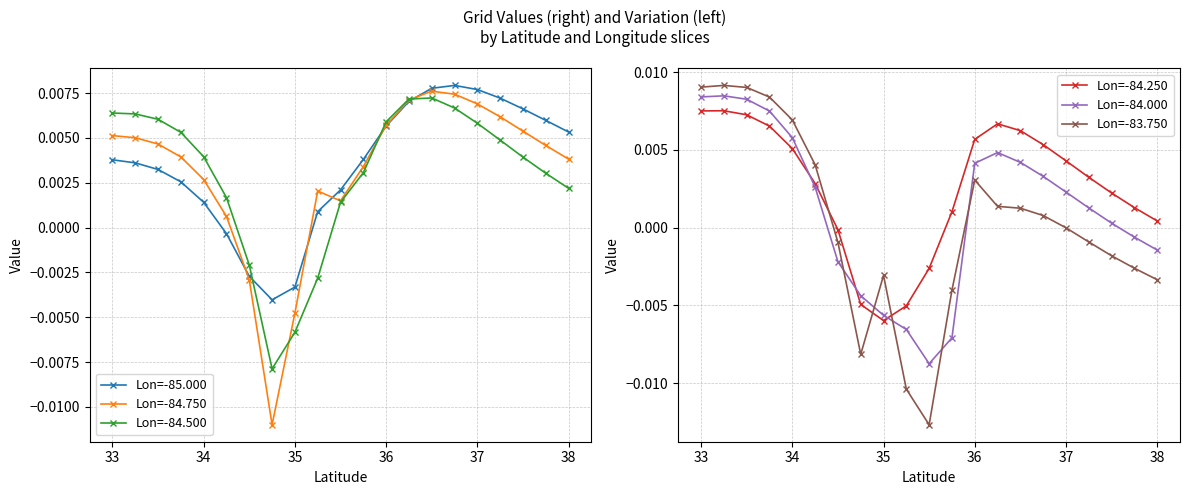

Reading right to left, transcribe all the data shown in this chart.

Lon=-85.000: 0.0	0.0	0.0	0.0	0.0	-0.0	-0.0	-0.0	-0.0	0.0	0.0	0.0	0.0	0.0	0.0	0.0	0.0	0.0	0.0	0.0	0.0
Lon=-84.750: 0.0	0.0	0.0	0.0	0.0	0.0	-0.0	-0.0	-0.0	0.0	0.0	0.0	0.0	0.0	0.0	0.0	0.0	0.0	0.0	0.0	0.0
Lon=-84.500: 0.0	0.0	0.0	0.0	0.0	0.0	-0.0	-0.0	-0.0	-0.0	0.0	0.0	0.0	0.0	0.0	0.0	0.0	0.0	0.0	0.0	0.0
Lon=-84.250: 0.0	0.0	0.0	0.0	0.0	0.0	-0.0	-0.0	-0.0	-0.0	-0.0	0.0	0.0	0.0	0.0	0.0	0.0	0.0	0.0	0.0	0.0
Lon=-84.000: 0.0	0.0	0.0	0.0	0.0	0.0	-0.0	-0.0	-0.0	-0.0	-0.0	-0.0	0.0	0.0	0.0	0.0	0.0	0.0	0.0	-0.0	-0.0
Lon=-83.750: 0.0	0.0	0.0	0.0	0.0	0.0	-0.0	-0.0	-0.0	-0.0	-0.0	-0.0	0.0	0.0	0.0	0.0	-0.0	-0.0	-0.0	-0.0	-0.0